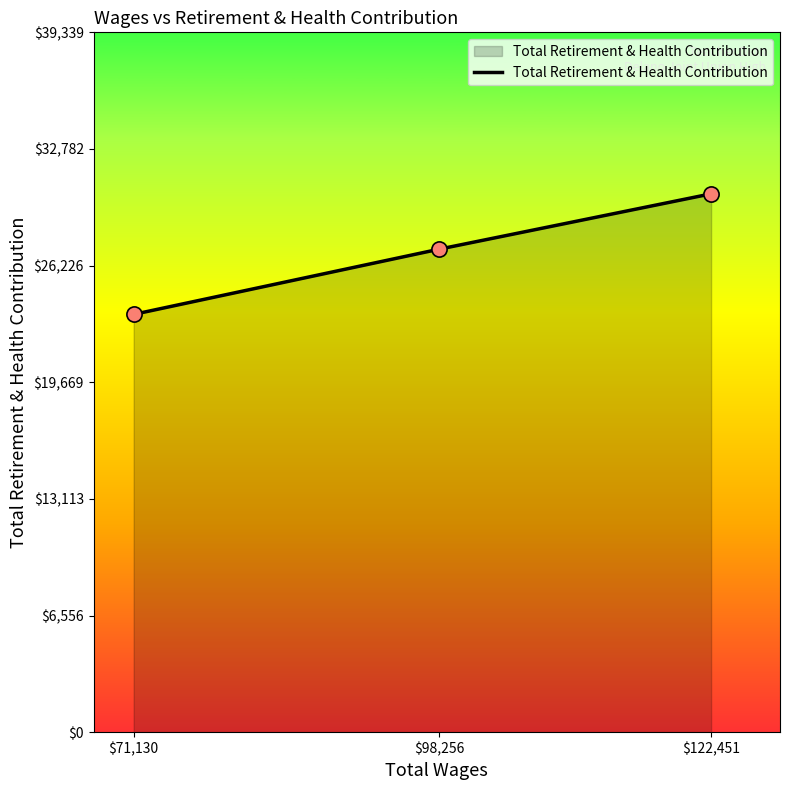

Approximately how many times larger is the value at $71,130 compared to $122,451?

0.8